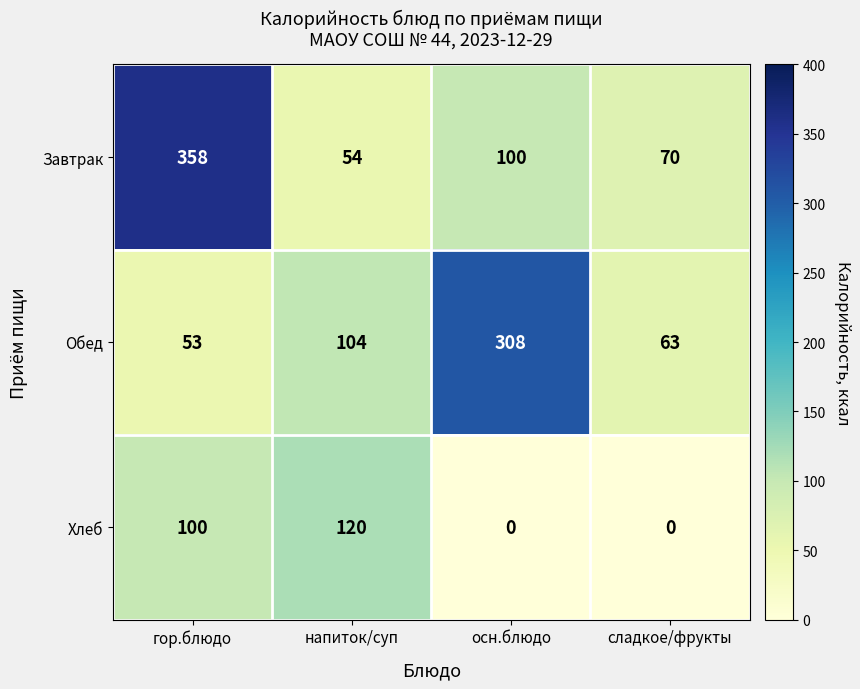

At which label is Обед closest to 180?

напиток/суп